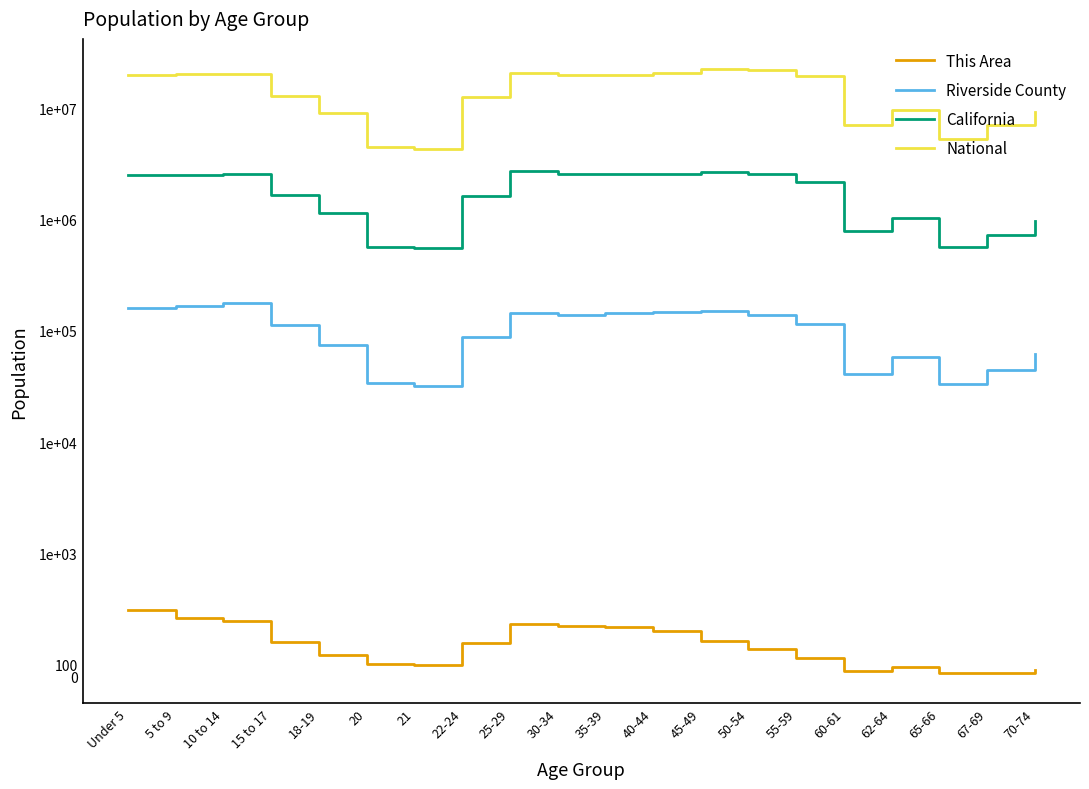

How many categories are shown in the chart?

20